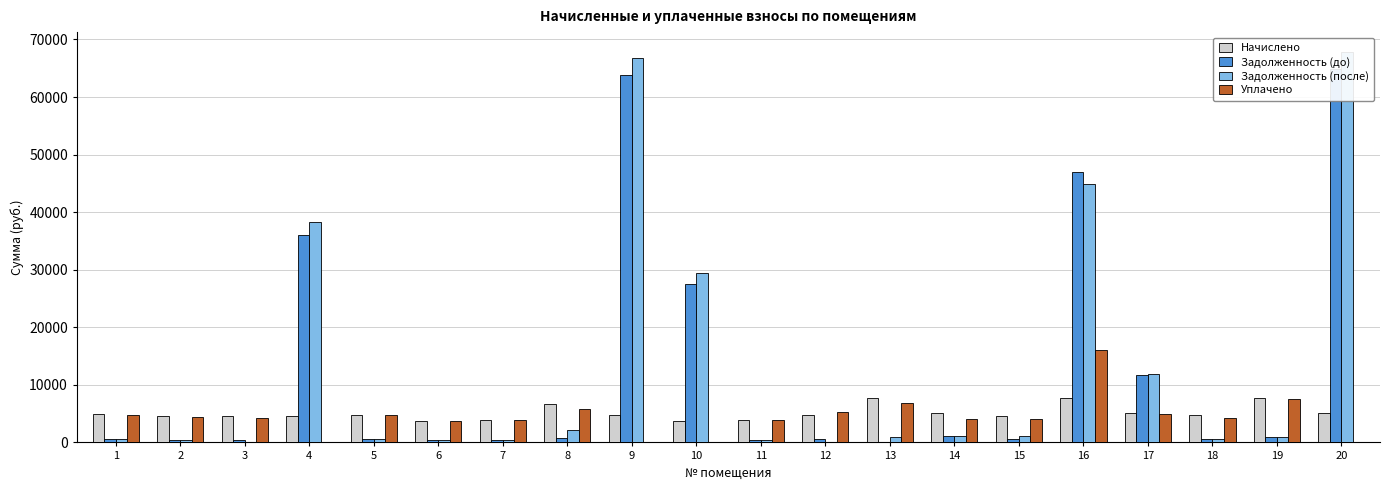

Which category has the lowest value in the Начислено series?

6